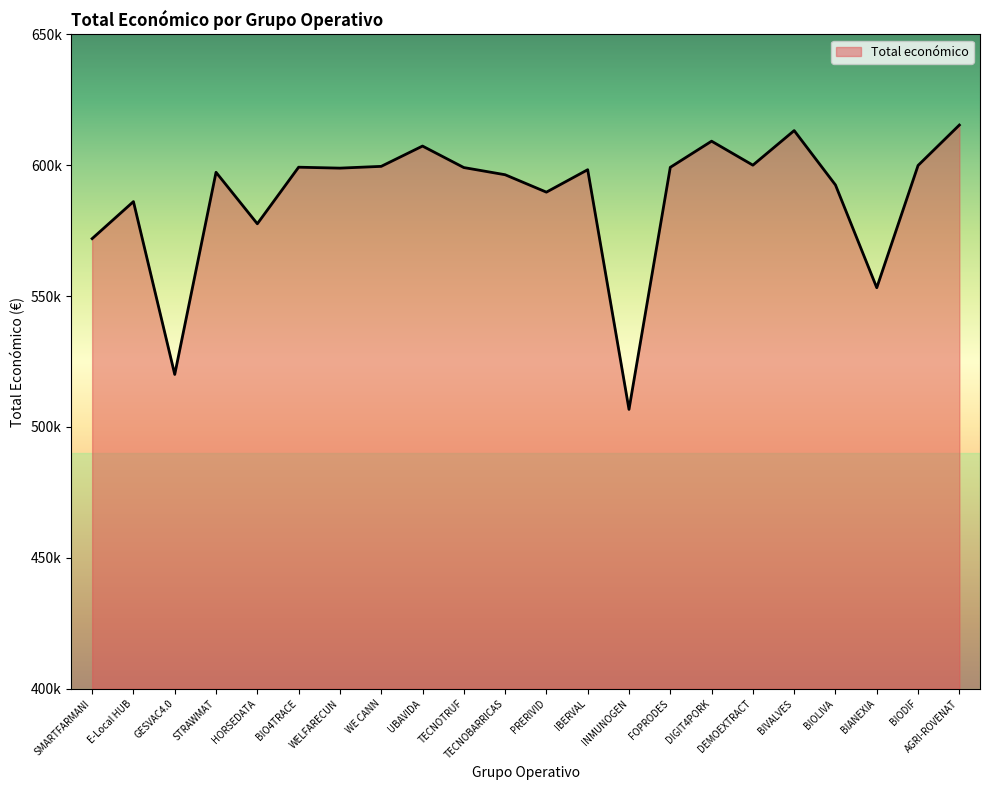

Does the chart have visible grid lines?

No